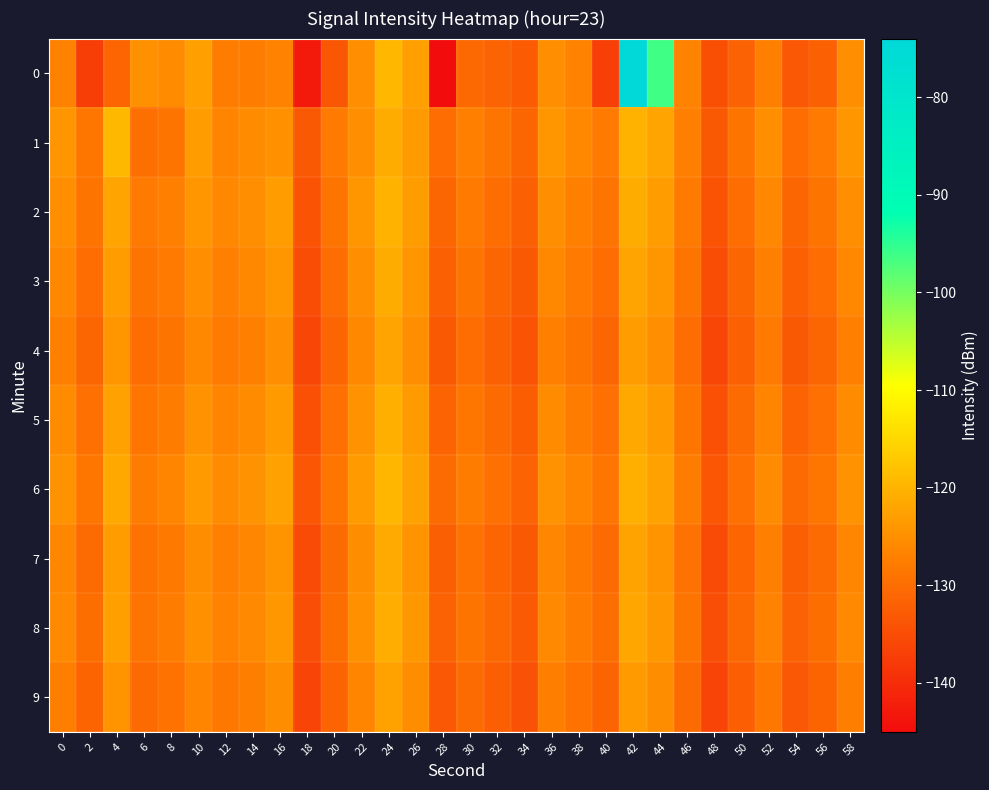

What is the smallest value displayed?

-145.0